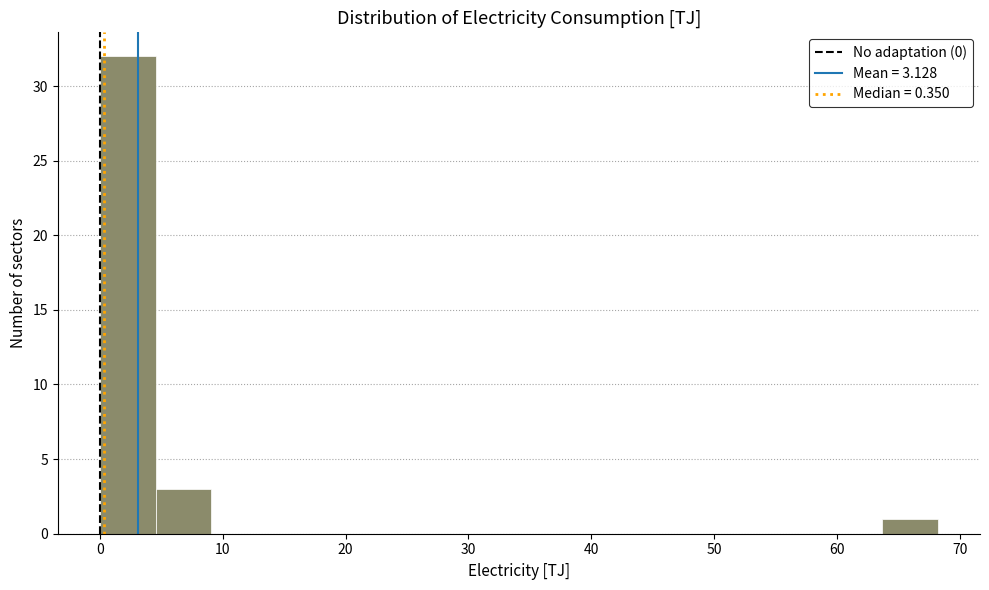

What is the height of the bar covering 5 to 9 on the x-axis? Neither the bar edges nor the heights are printed on the chart, so give them approximately, as read against the axes.

3